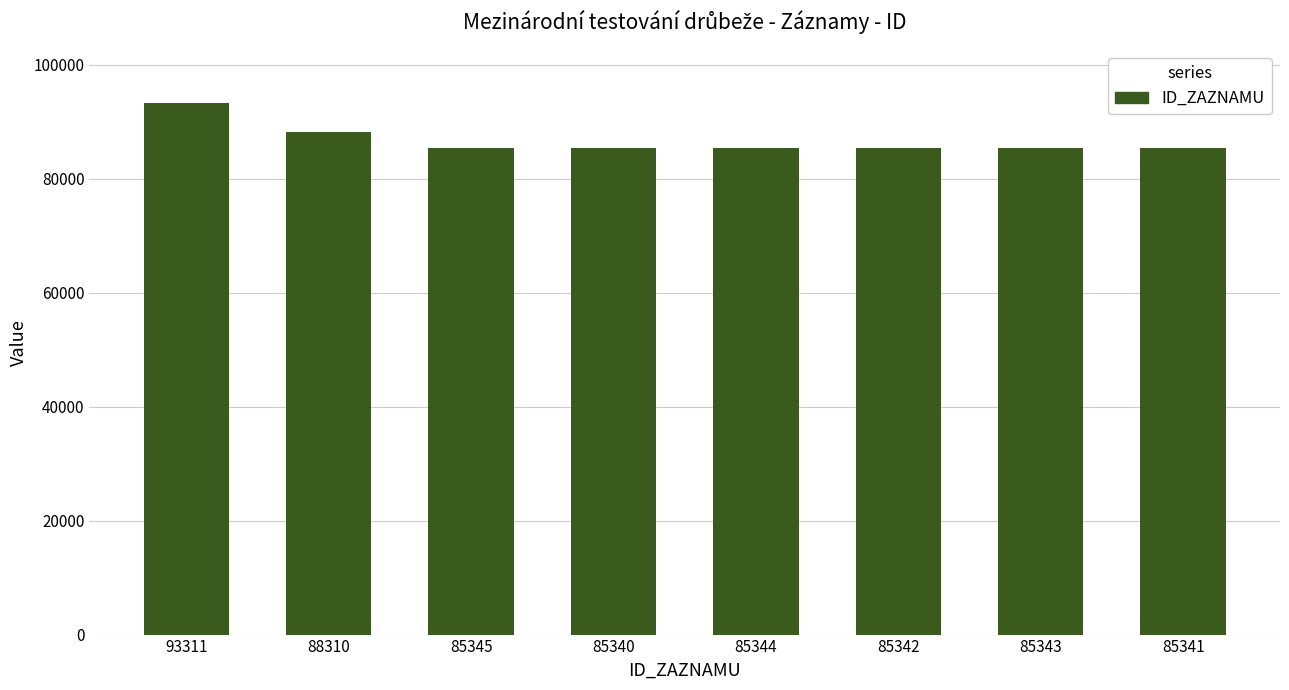

What is the label of the 1st bar from the right?

85341